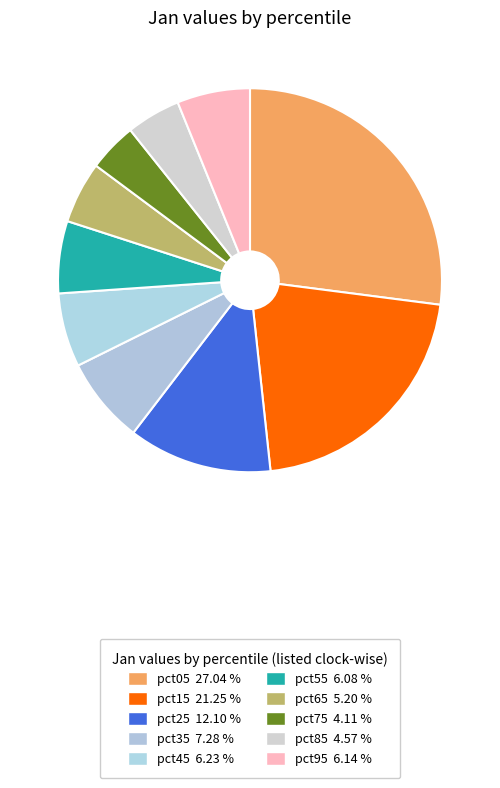

How many segments does this pie chart have?

10